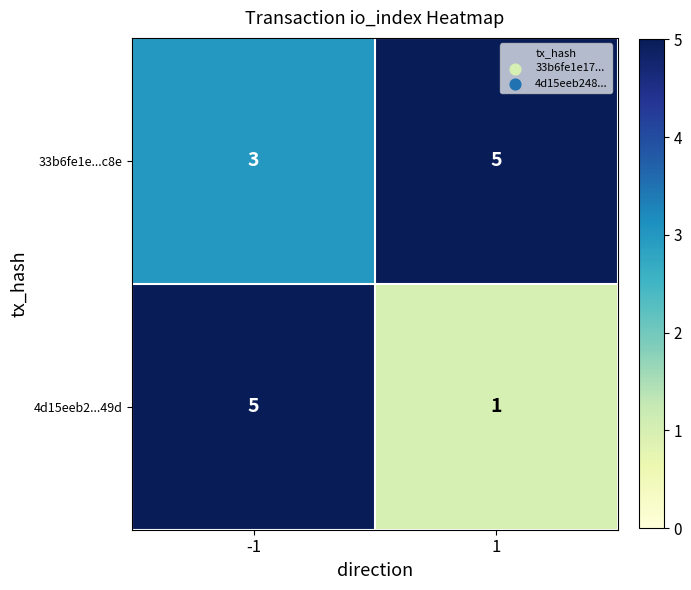

How many categories are shown in the chart?

2